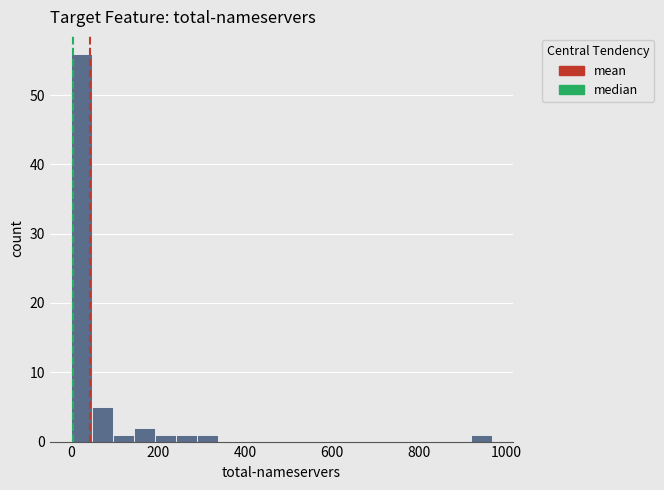

Read against the x-axis, roughly where is the centre of the tallest bar?

20